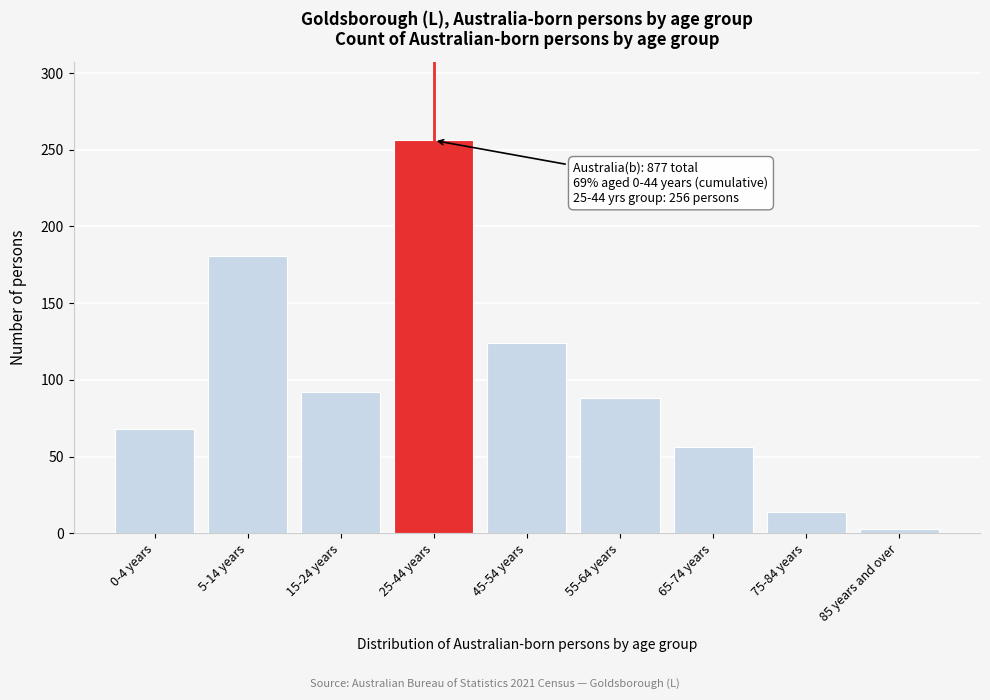

Reading left to right, extract all data points from this chart.

0-4 years=68	5-14 years=181	15-24 years=92	25-44 years=256	45-54 years=124	55-64 years=88	65-74 years=56	75-84 years=14	85 years and over=3